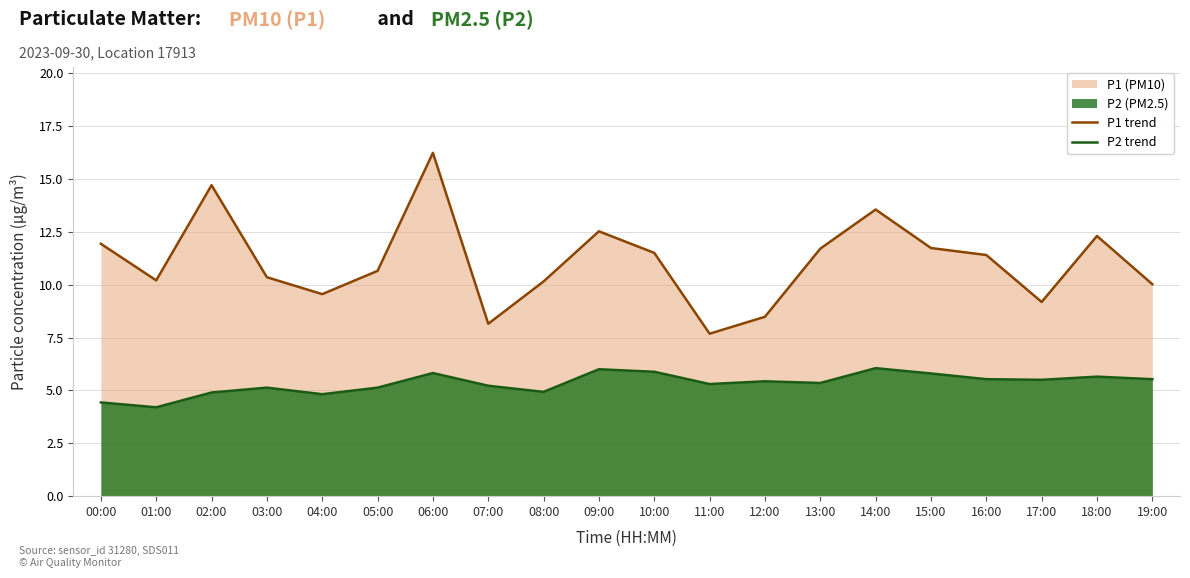

What is the value of the P1 trend point at the 10th from the left?

12.5